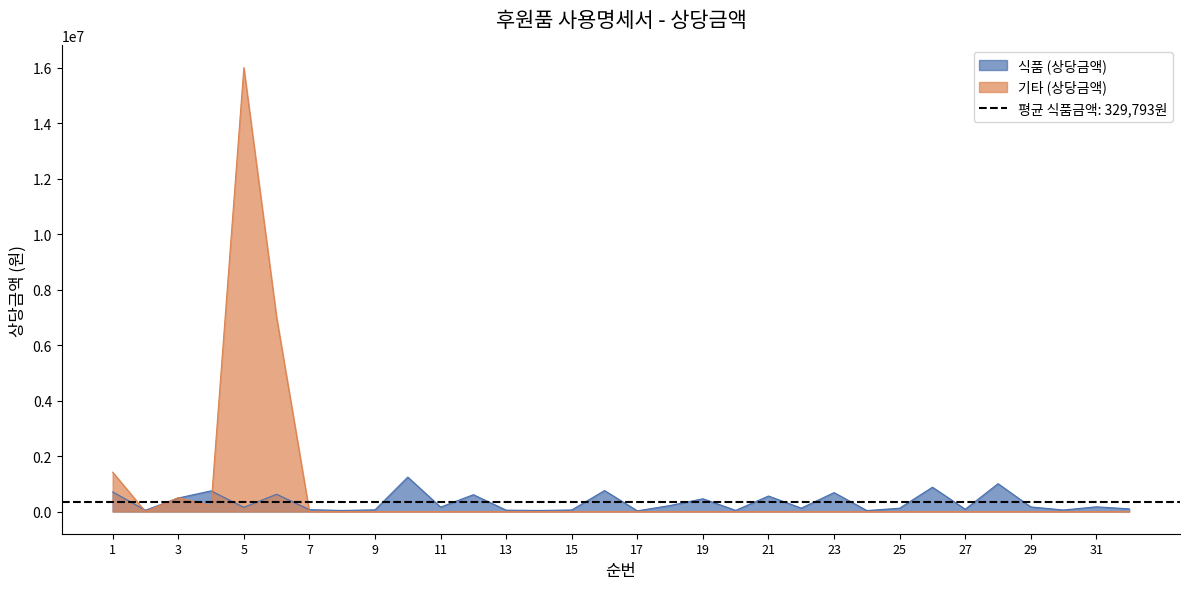

How many lines are shown in the chart?

2